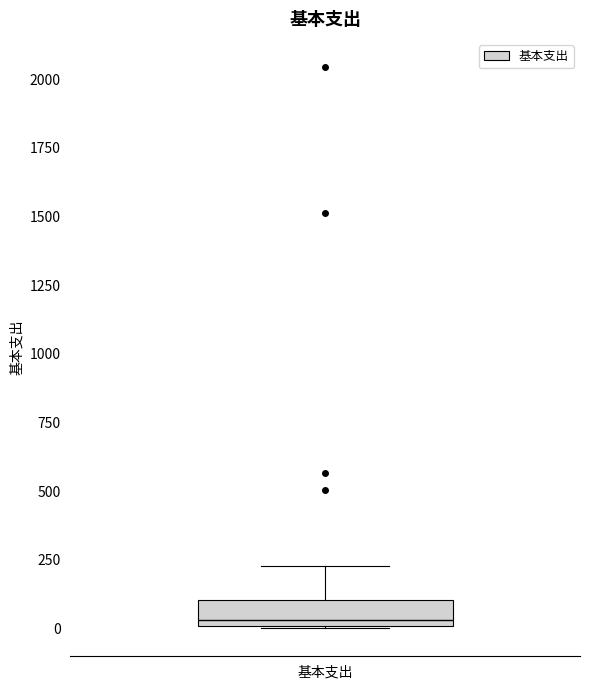

Read this box plot against the y-axis: the position of the median line, the range covered by the box, and the ends of both whiskers. The values are not printed on the chart, so give them approximately, as read against the axis.

median 50, box 0 to 100, whiskers 0 to 250